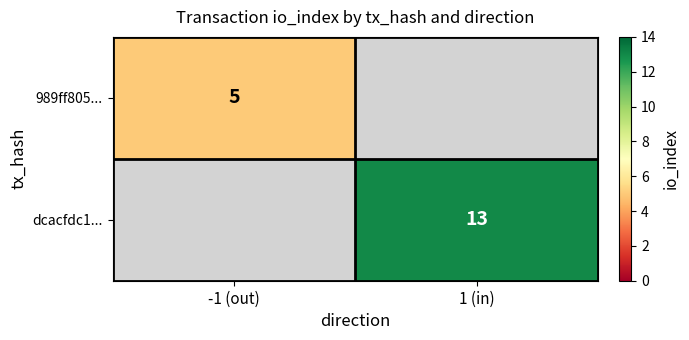

Is the value of dcacfdc1... at 1 (in) greater than the value of 989ff805... at -1 (out)?

Yes